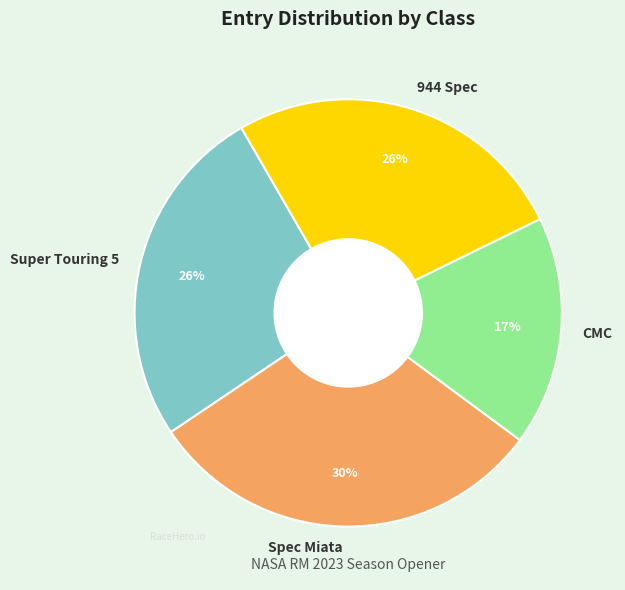

To the nearest percent, what is the average slice percentage?

25%